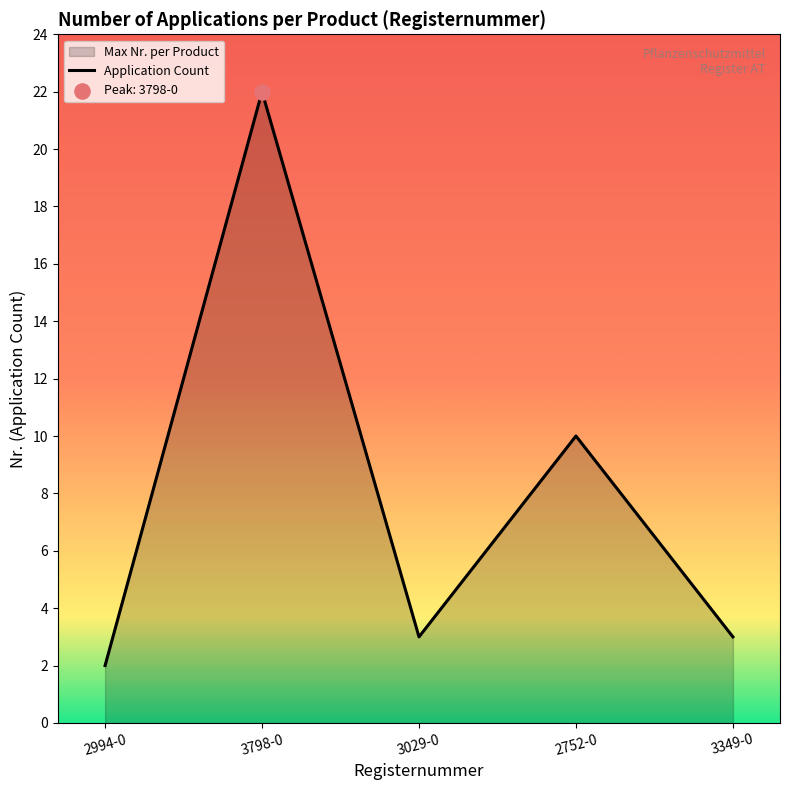

What is the change in value from 3798-0 to 3349-0?

-19